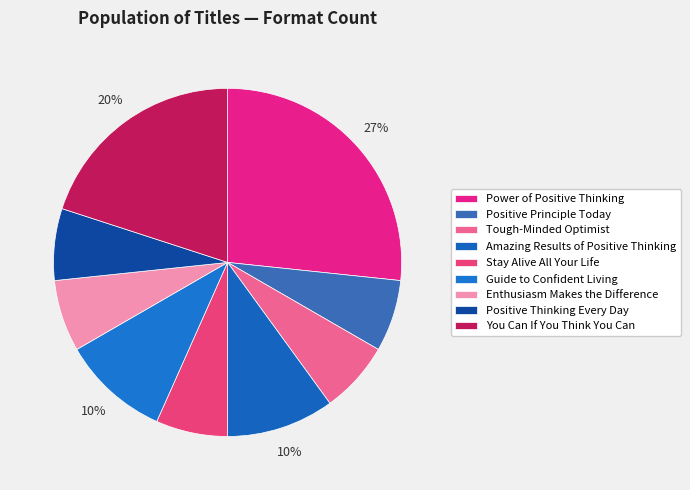

To the nearest percent, what portion does Enthusiasm Makes the Difference represent?

7%